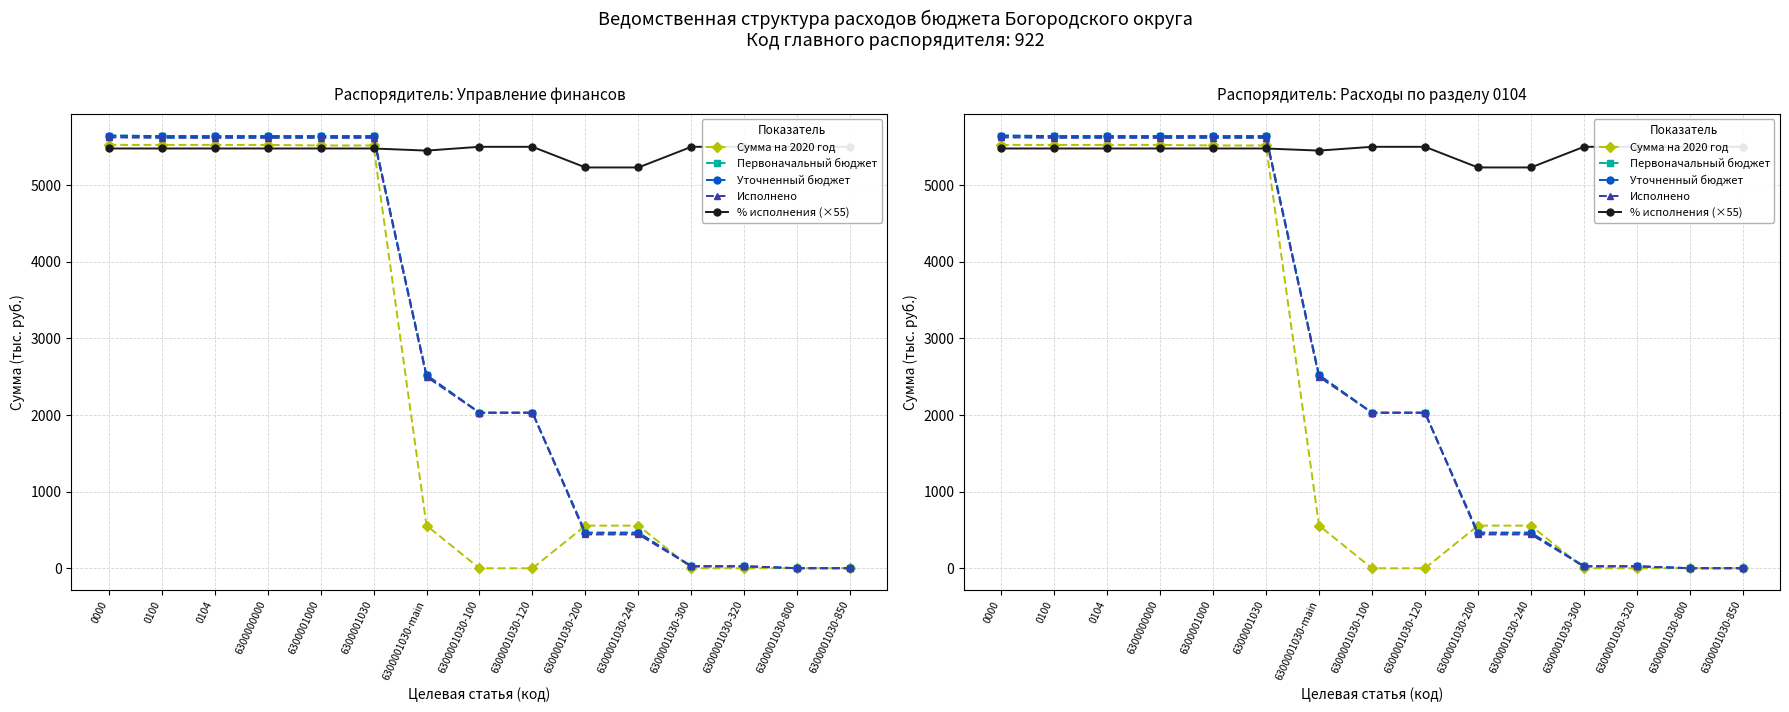

Reading right to left, list all the values displayed in this chart.

Сумма на 2020 год: 1.6	1.6	0.0	0.0	556.6	556.6	0.0	0.0	558.2	5517.6	5517.6	5524.6	5524.6	5524.8	5524.8
Первоначальный бюджет: 0.9	0.9	26.1	26.1	464.2	464.2	2030.2	2030.2	2521.4	5639.3	5639.3	5639.3	5639.3	5639.5	5646.5
Уточненный бюджет: 0.9	0.9	26.1	26.1	464.2	464.2	2030.2	2030.2	2521.4	5639.3	5639.3	5639.3	5639.3	5639.5	5646.5
Исполнено: 0.9	0.9	26.1	26.1	441.4	441.4	2030.2	2030.2	2498.5	5616.4	5616.4	5616.4	5616.4	5616.7	5623.7
% исполнения (×55): 5500.0	5500.0	5500.0	5500.0	5230.5	5230.5	5500.0	5500.0	5450.5	5478.0	5478.0	5478.0	5478.0	5478.0	5478.0